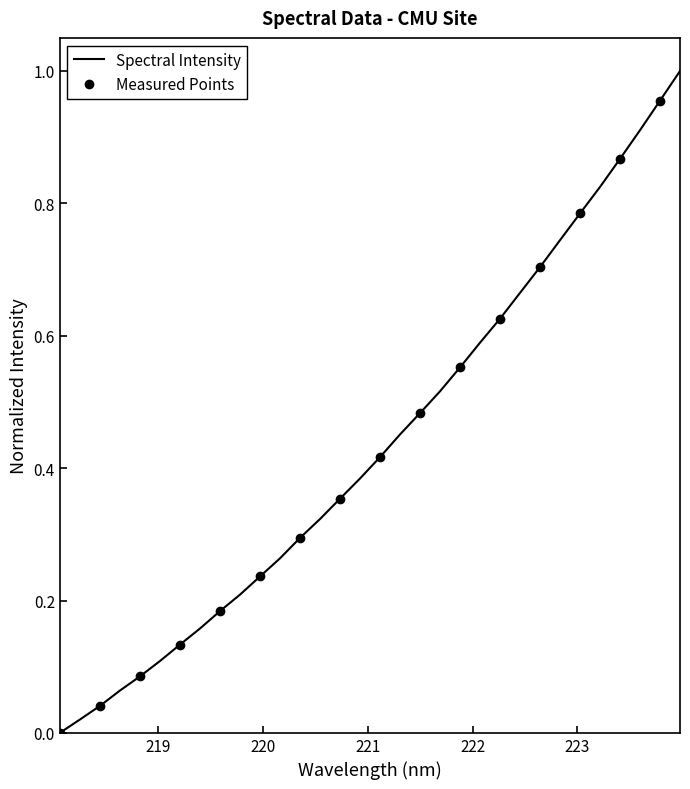

What is the difference between the maximum and minimum values?

1.0